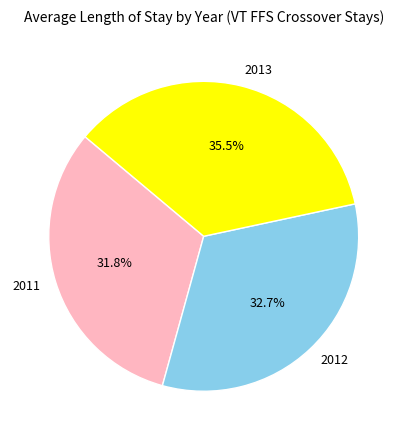

Is it true that 2013 is 41% of the pie?

False